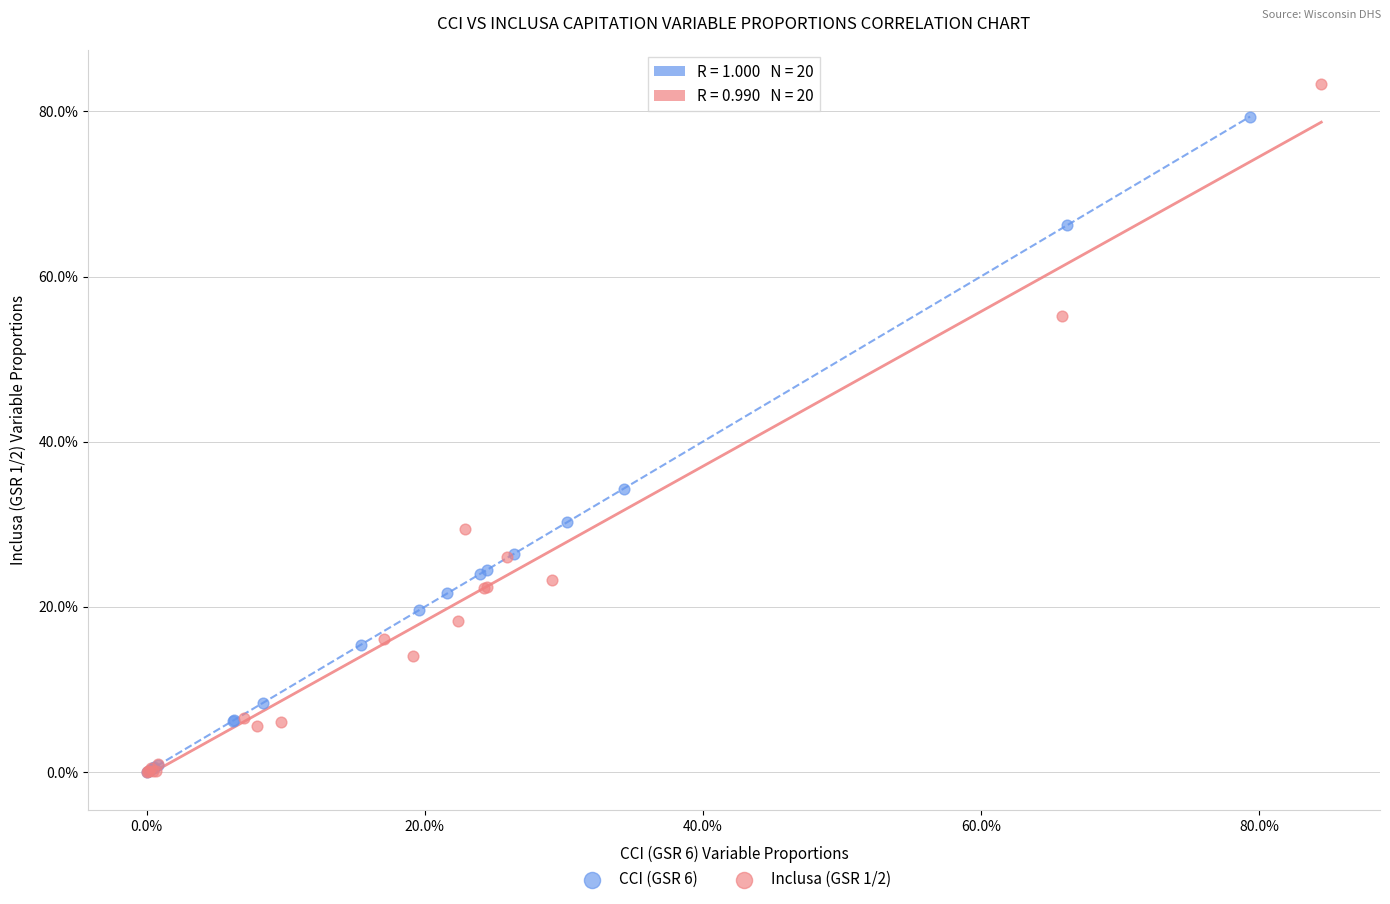

What are all the series names shown in the legend?

CCI (GSR 6), Inclusa (GSR 1/2)